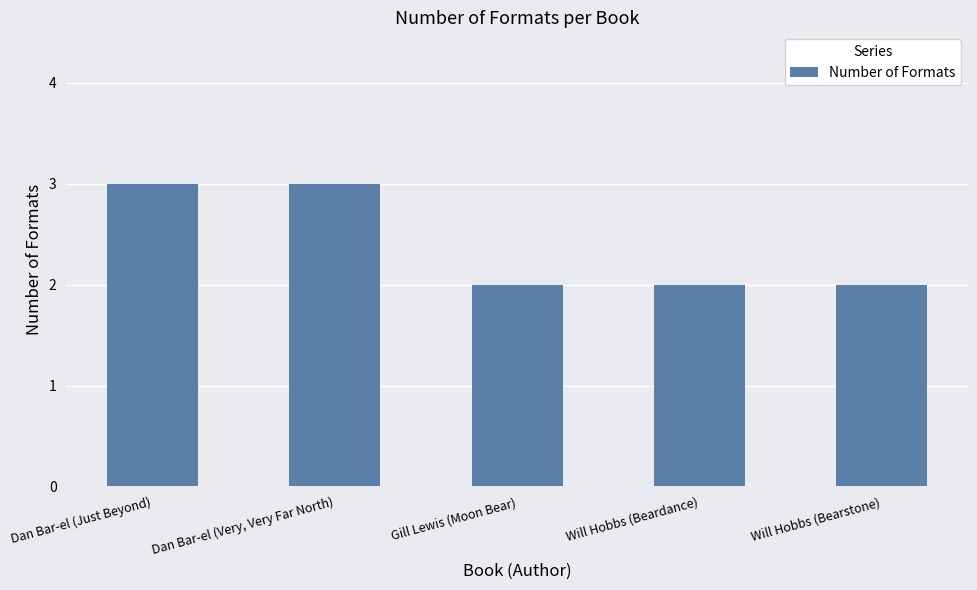

What is the sum of all values?

12